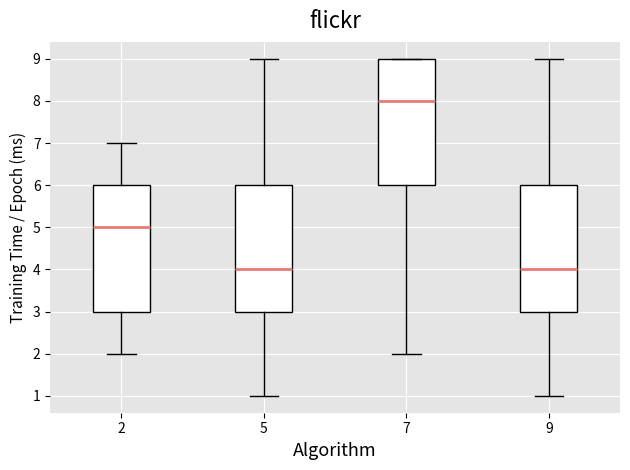

Reading left to right, read every box against the y-axis: the position of its median line, the range the box covers, and the ends of its whiskers. The values are not printed on the chart, so give them approximately, as read against the axis.

2: median 5, box 3 to 6, whiskers 2 to 7
5: median 4, box 3 to 6, whiskers 1 to 9
7: median 8, box 6 to 9, whiskers 2 to 9
9: median 4, box 3 to 6, whiskers 1 to 9